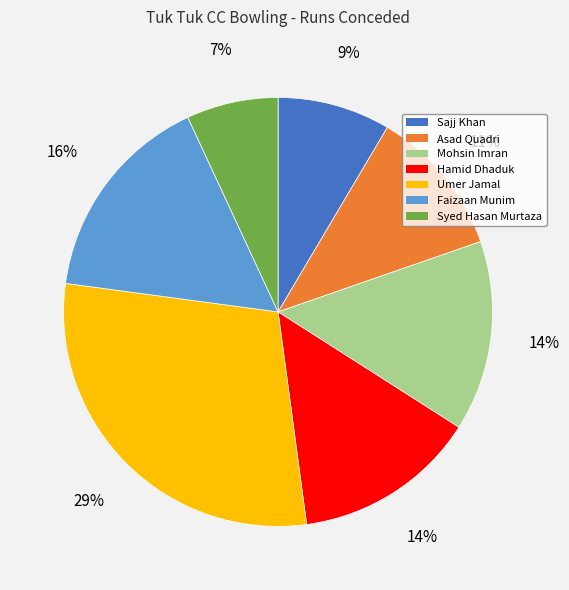

What is the ratio of the value at Asad Quadri to the value at Syed Hasan Murtaza?

1.6